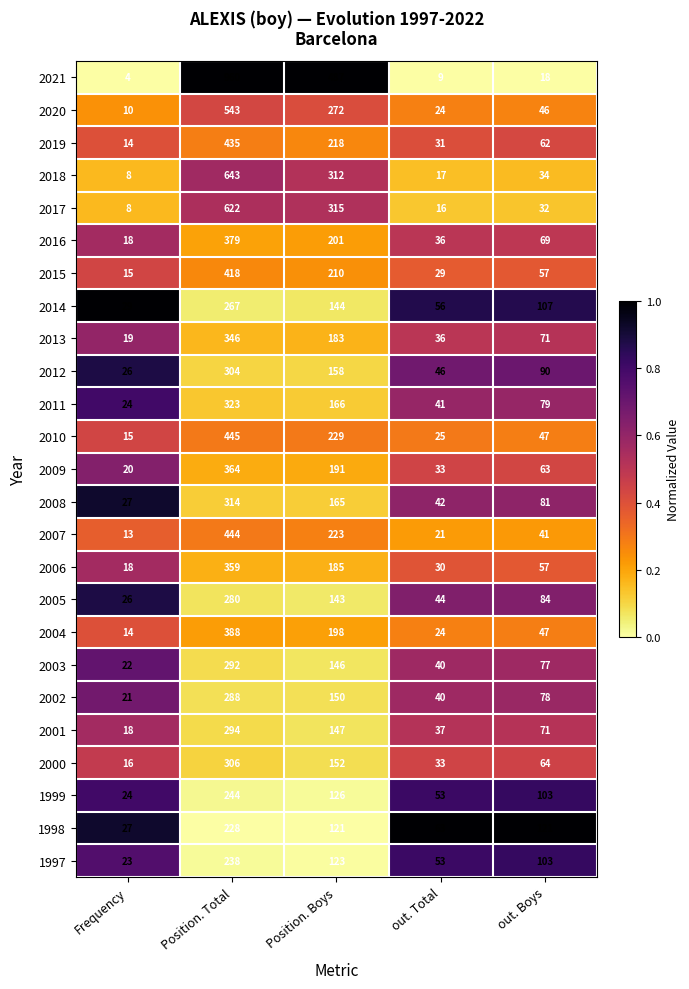

What is the greatest value displayed?

960